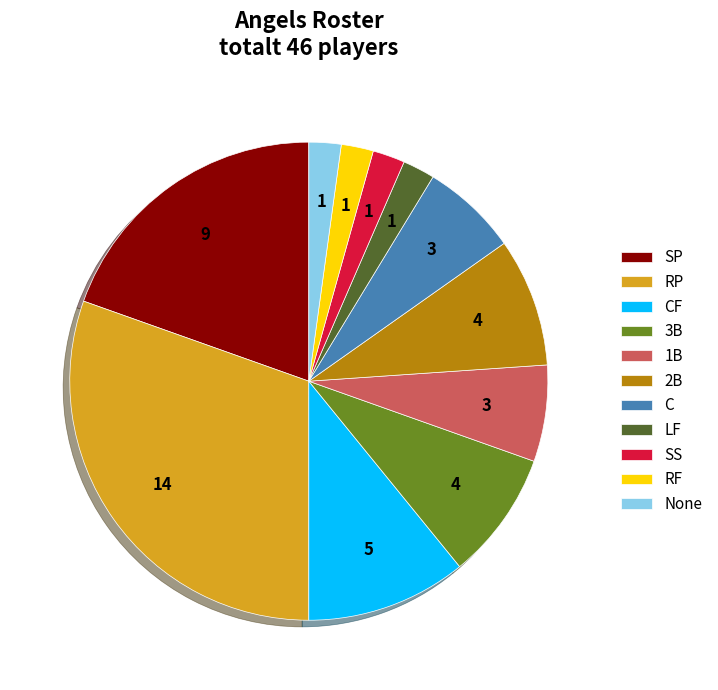

Do CF and SP together represent more than half of the pie?

No